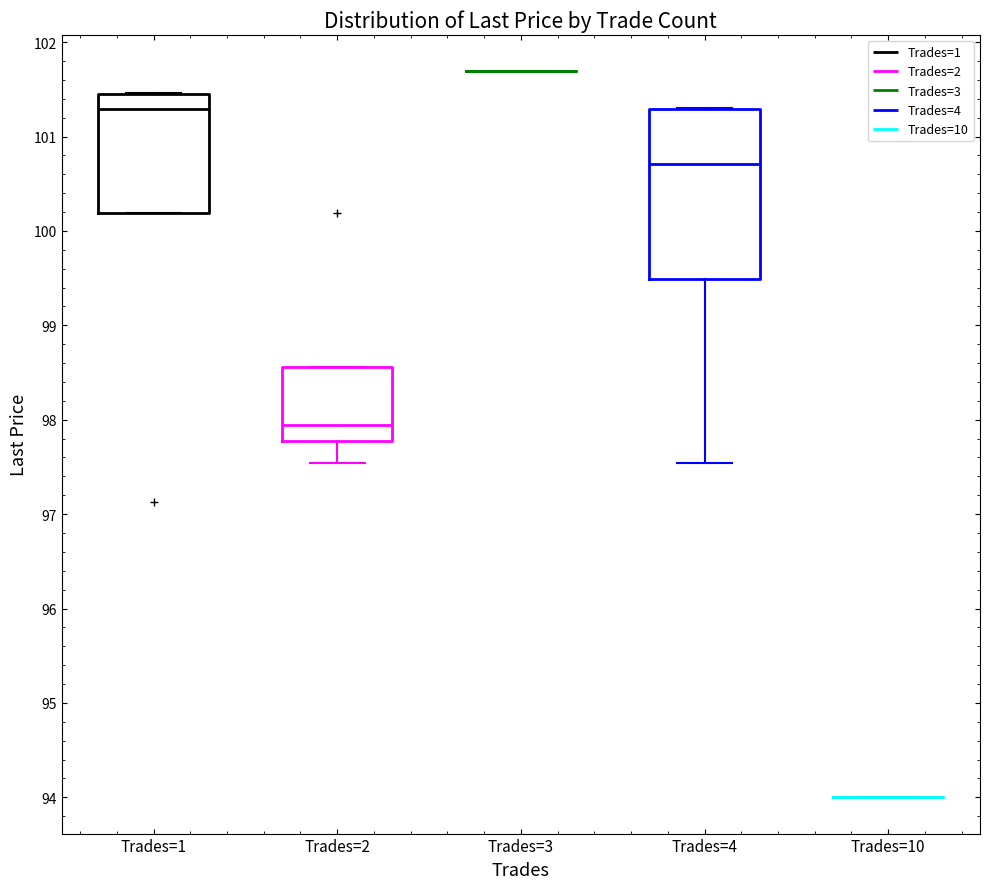

Which box is the tallest, from its lower edge to its upper edge?

Trades=4